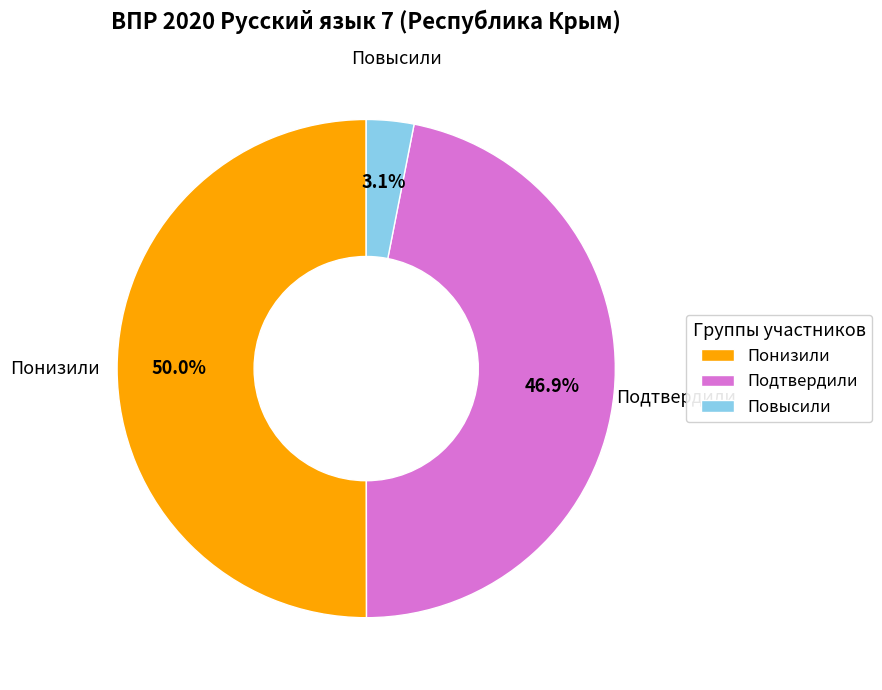

Which slice represents more than half of the pie?

Понизили